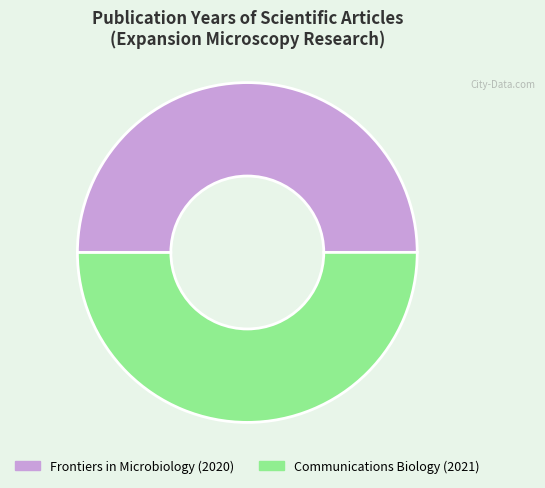

Is the sum of Communications Biology (2021) and Frontiers in Microbiology (2020) greater than half?

Yes